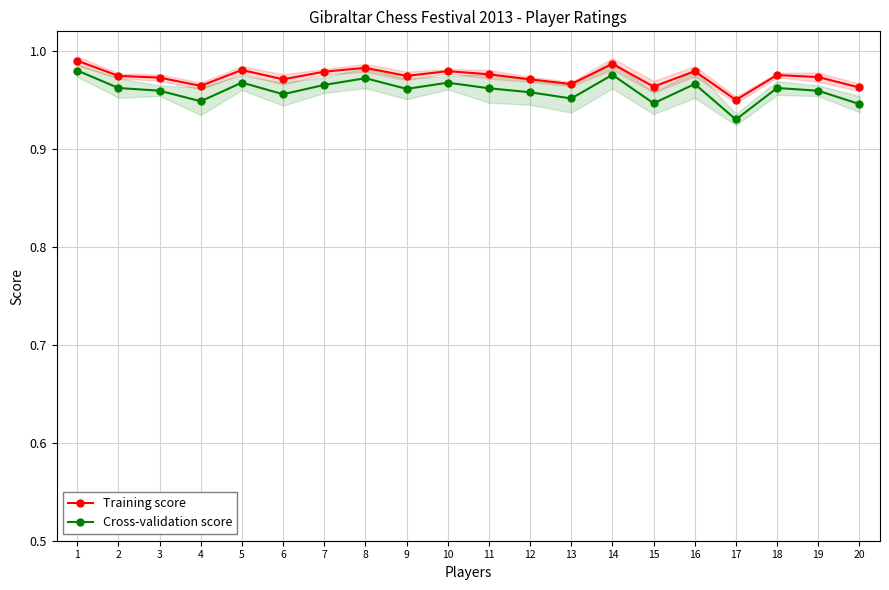

The Training score series shows 0.5 at 13. True or false?

False